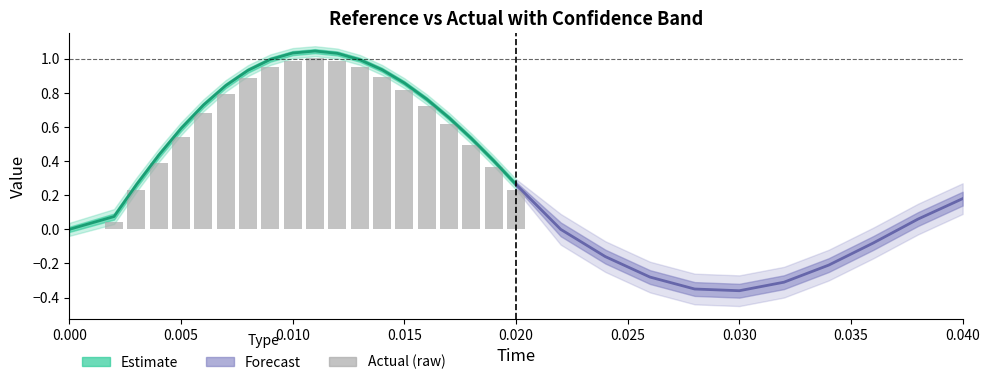

What is the greatest value displayed?

1.0